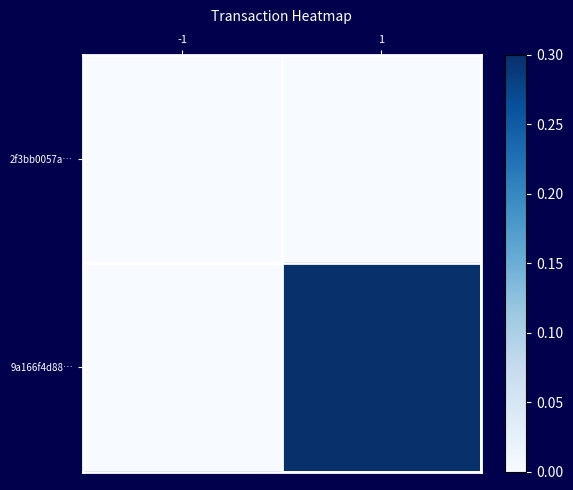

Which series has the largest range (max minus min)?

9a166f4d88…